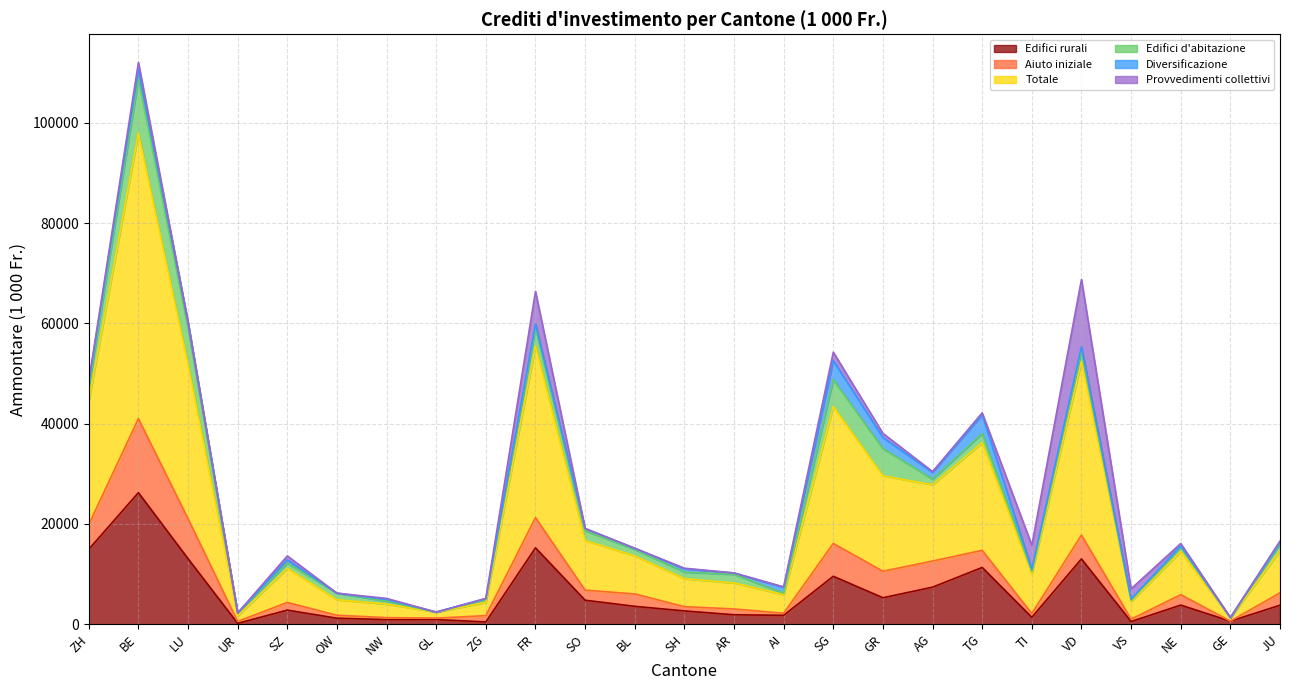

True or false: Totale has a value of 6810.0 at SZ.

True